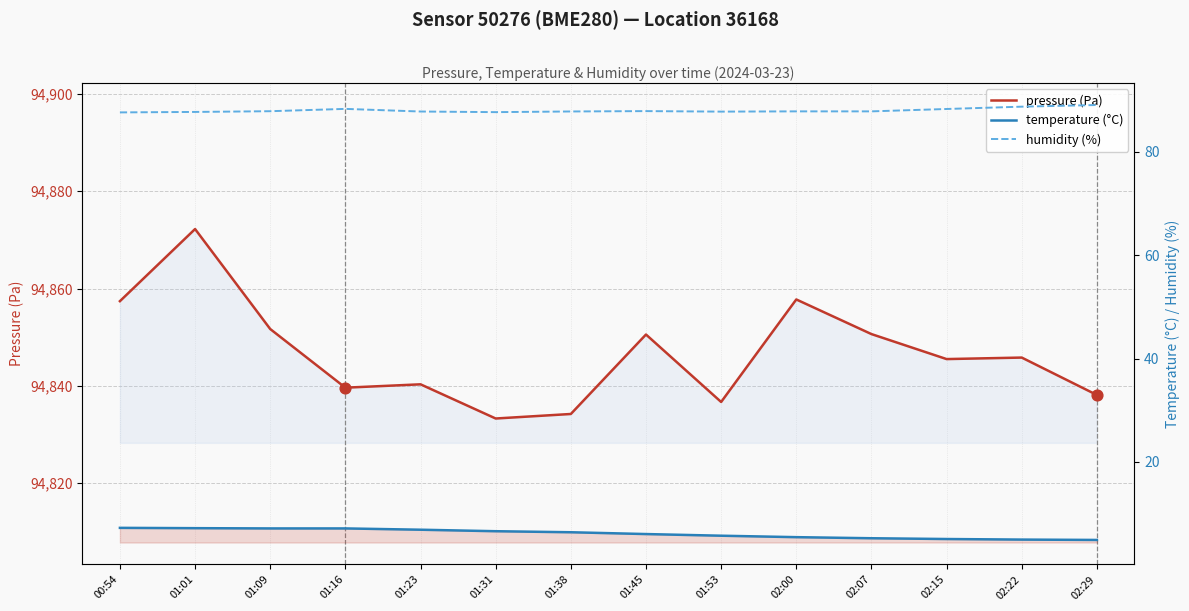

Is the value of humidity (%) at 02:00 greater than the value of pressure (Pa) at 01:01?

No